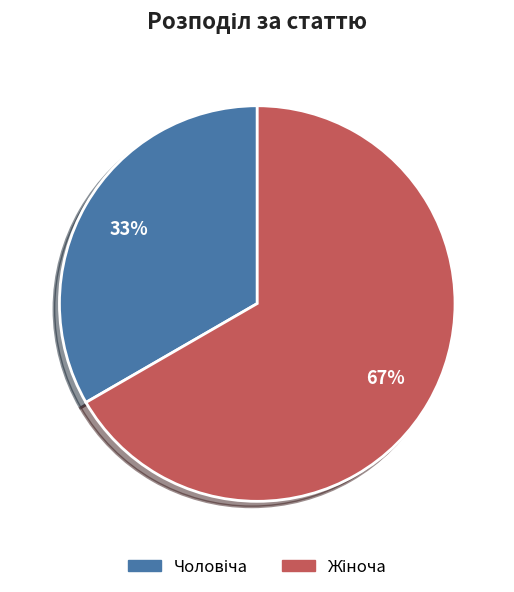

Does any single category account for the majority?

Yes